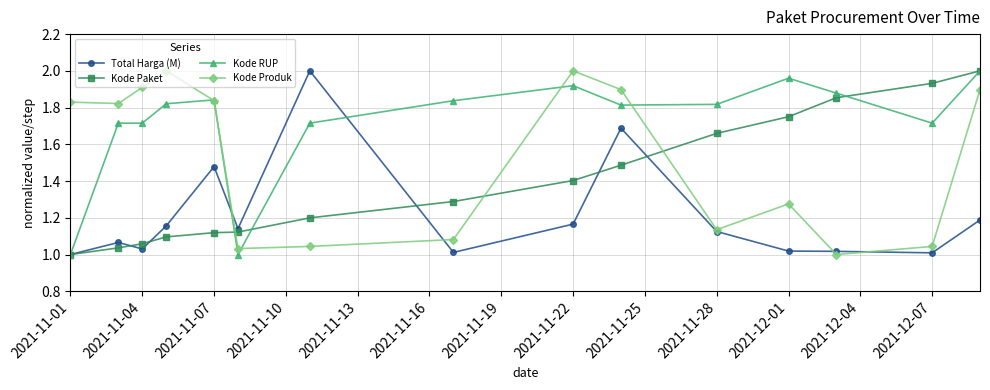

List the series in order of their overall mean, highest first.

Kode RUP, Kode Produk, Kode Paket, Total Harga (M)